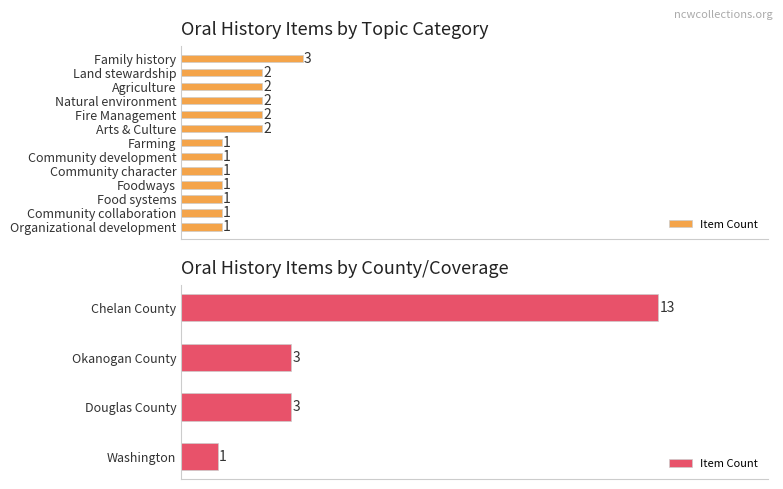

The value at Douglas County is 3. True or false?

True